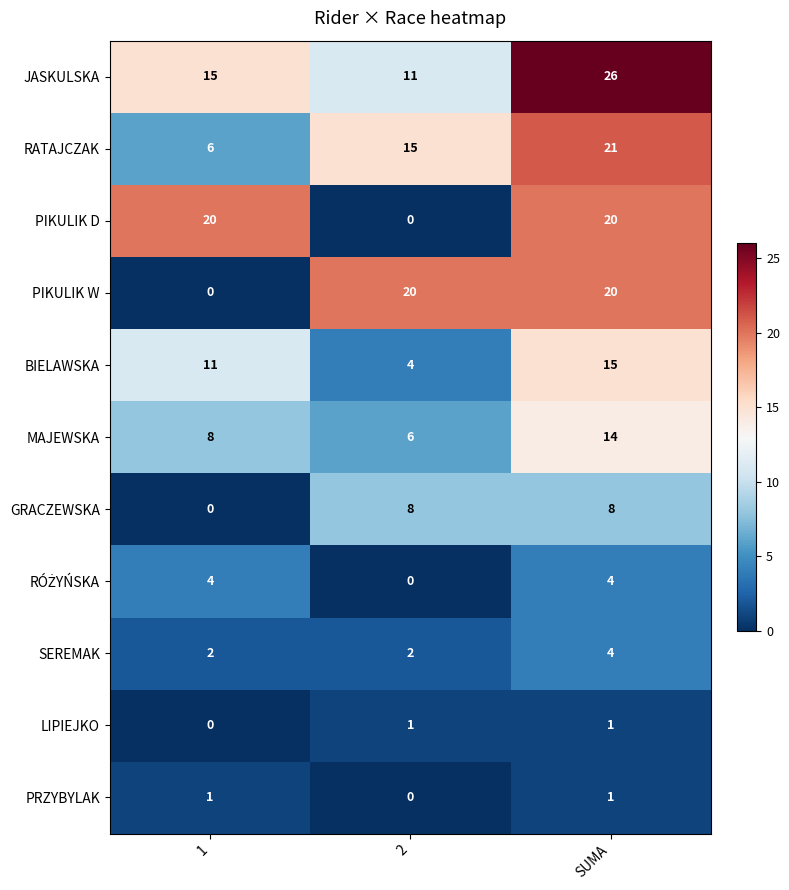

What is the difference between the JASKULSKA values at 1 and 2?

4